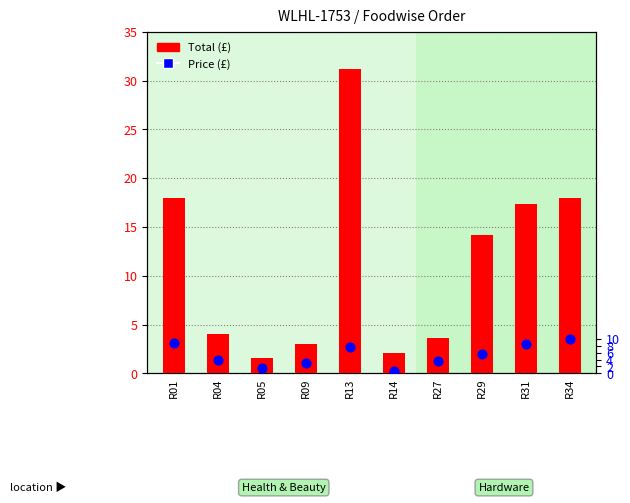

What are all the series names shown in the legend?

Total, Price